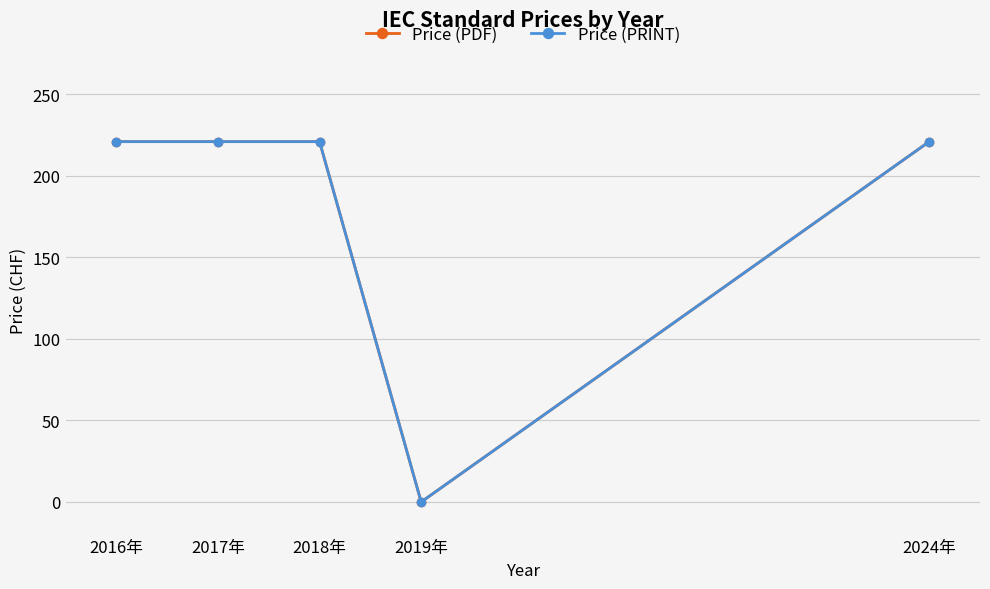

What is the value of the Price (PDF) point at the 3rd from the left?

221